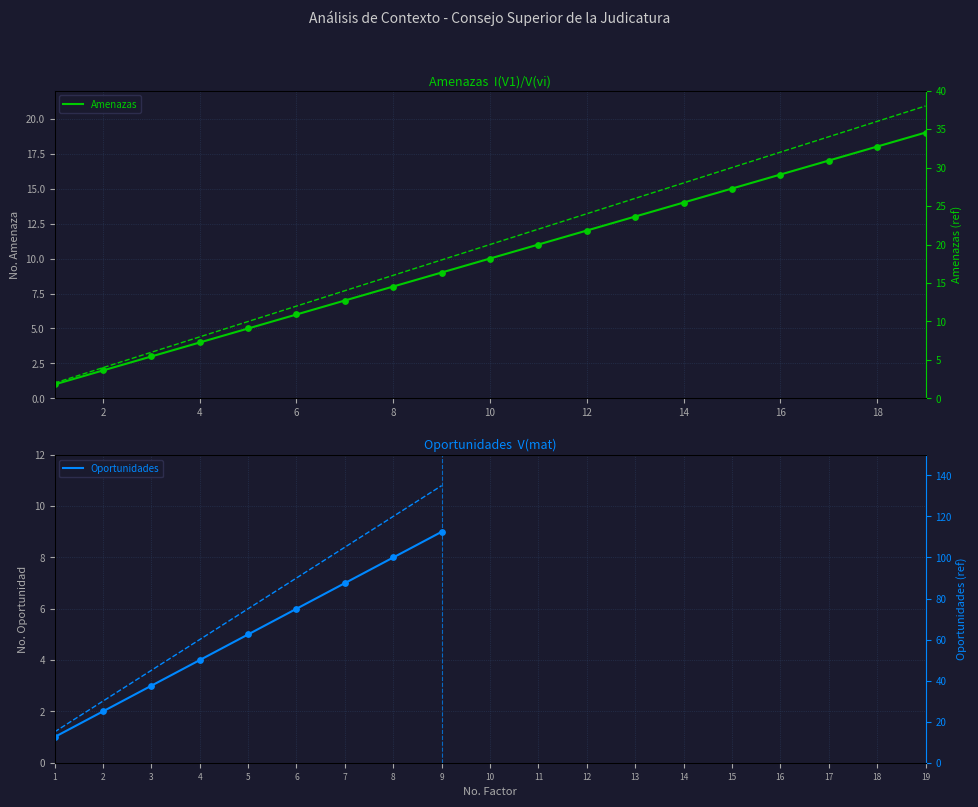

Which has a higher value, 4 or 10?

10